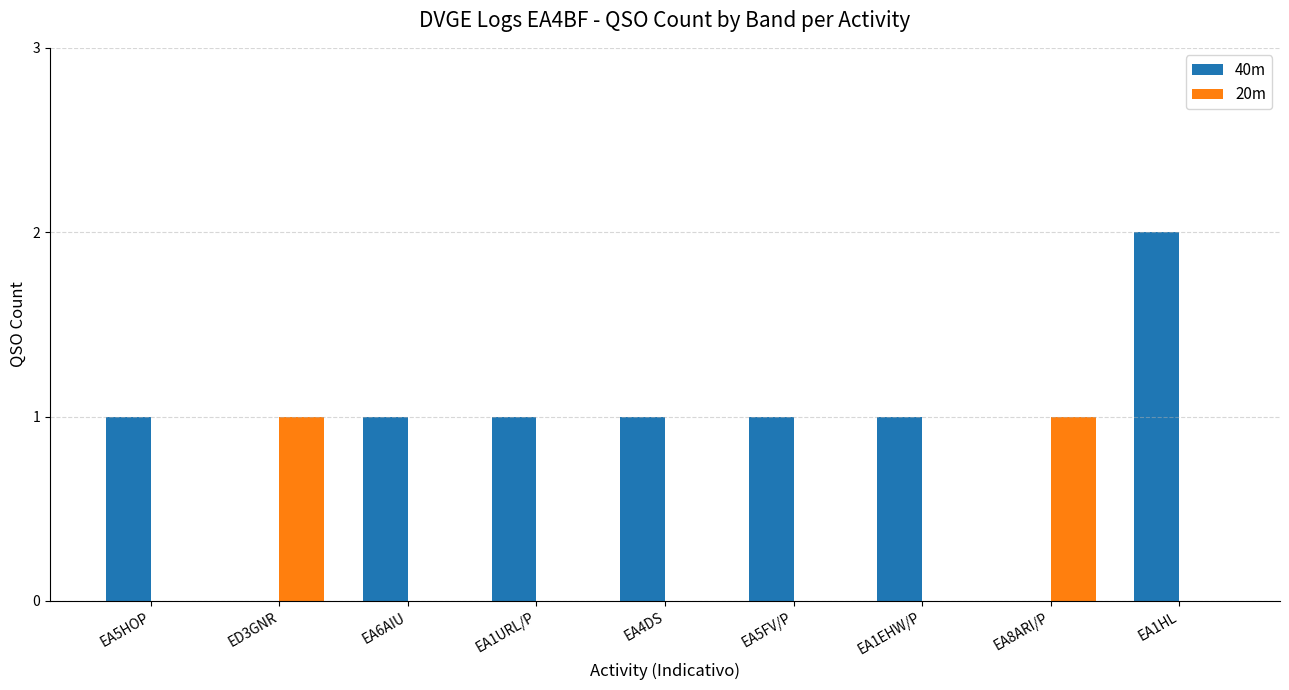

What is the maximum value for 20m?

1